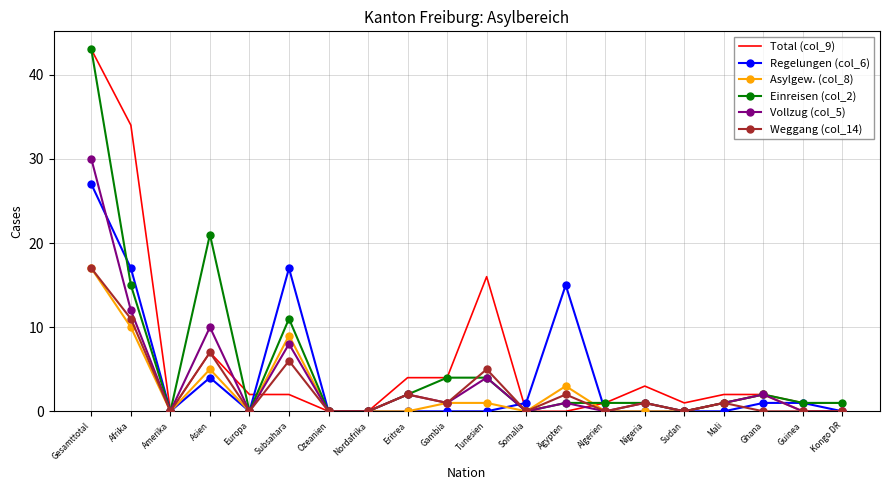

What is the difference between the maximum and minimum values in the Einreisen (col_2) series?

43